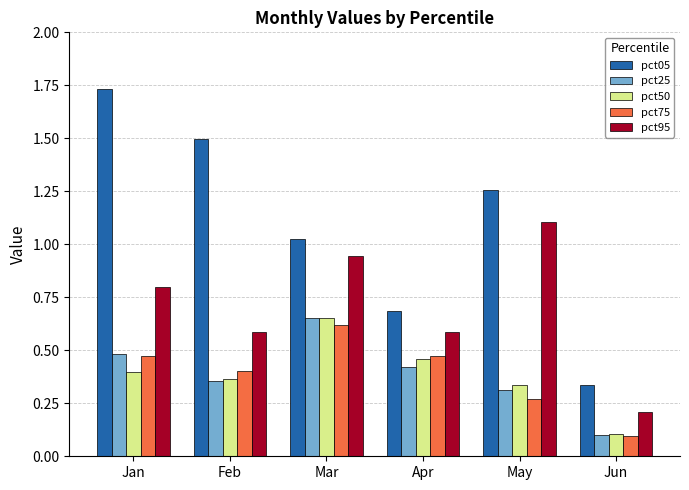

List the labels in order of pct05 value, largest first.

Jan, Feb, May, Mar, Apr, Jun